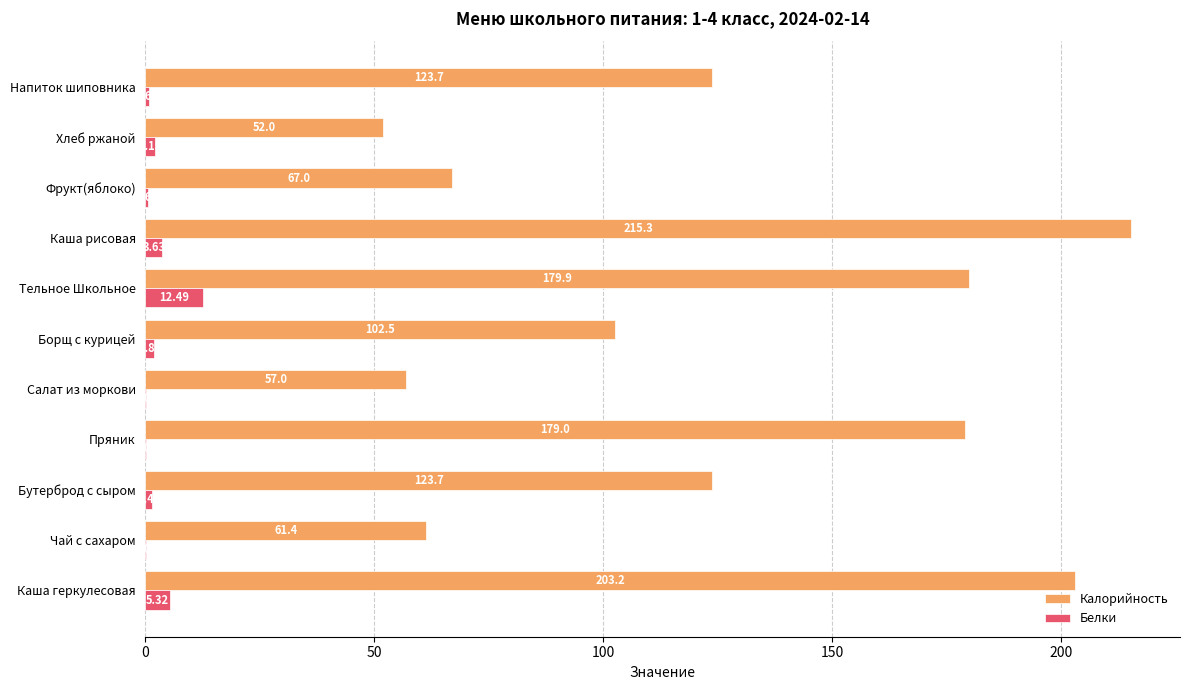

At which category is the sum across all series the highest?

Каша рисовая